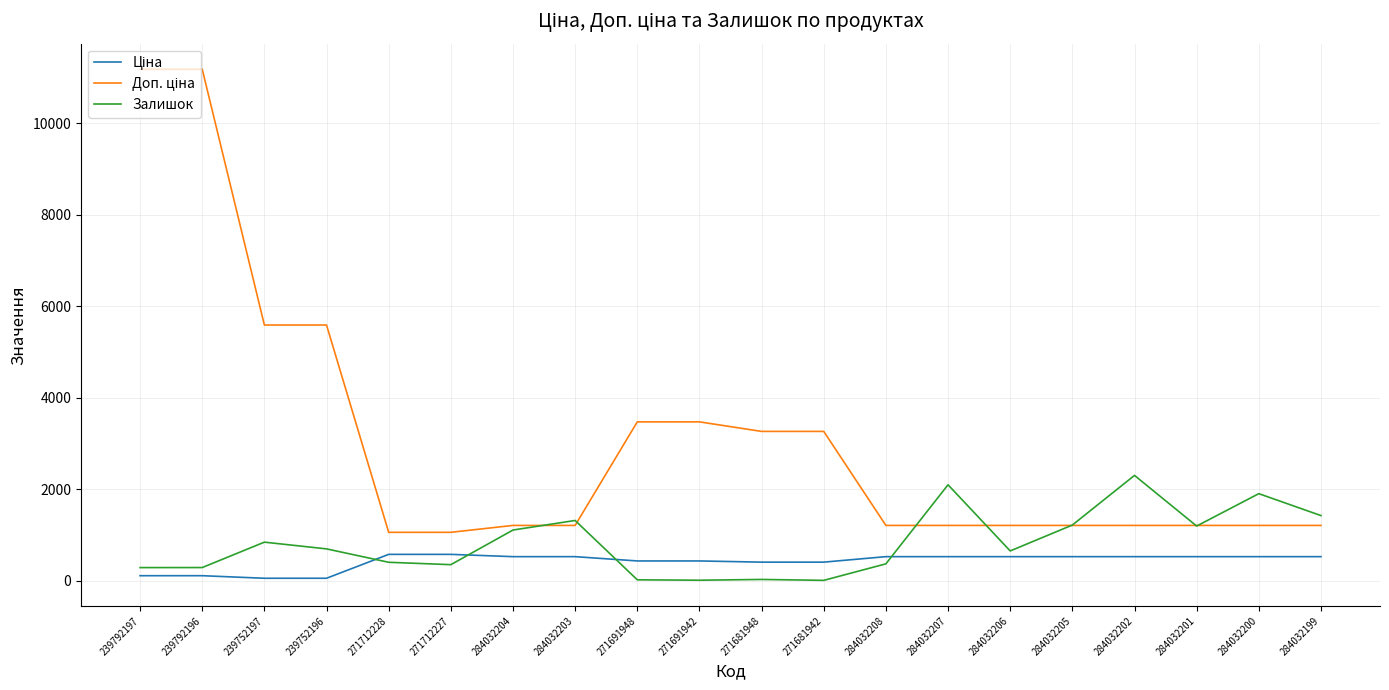

What is the greatest value displayed?

11182.0